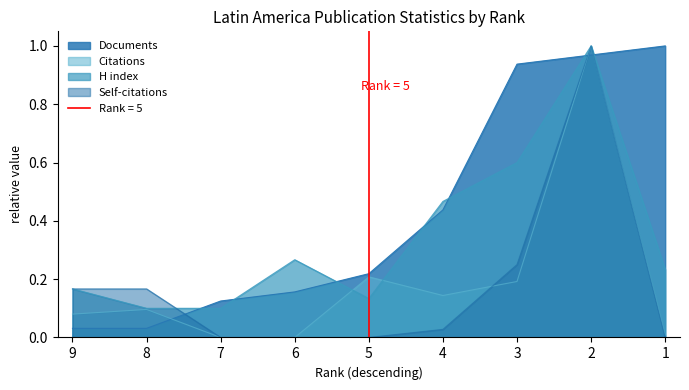

How many interior local peaks does the Self-citations series have?

1